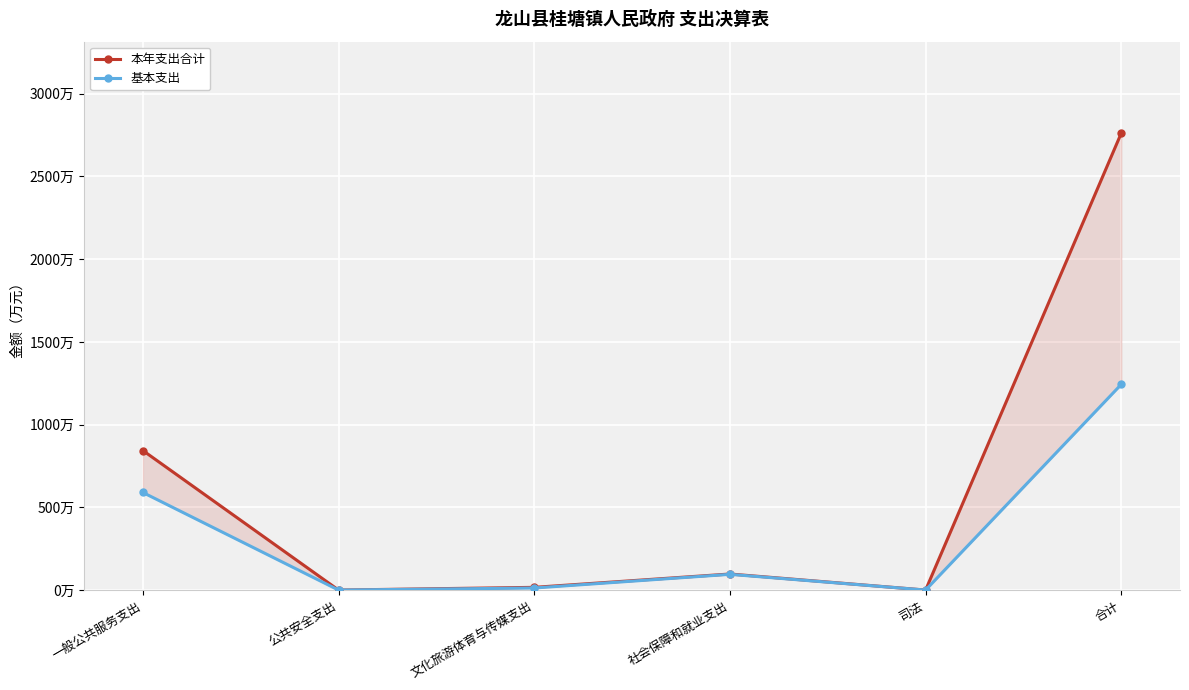

At which label is 基本支出 closest to 622?

一般公共服务支出